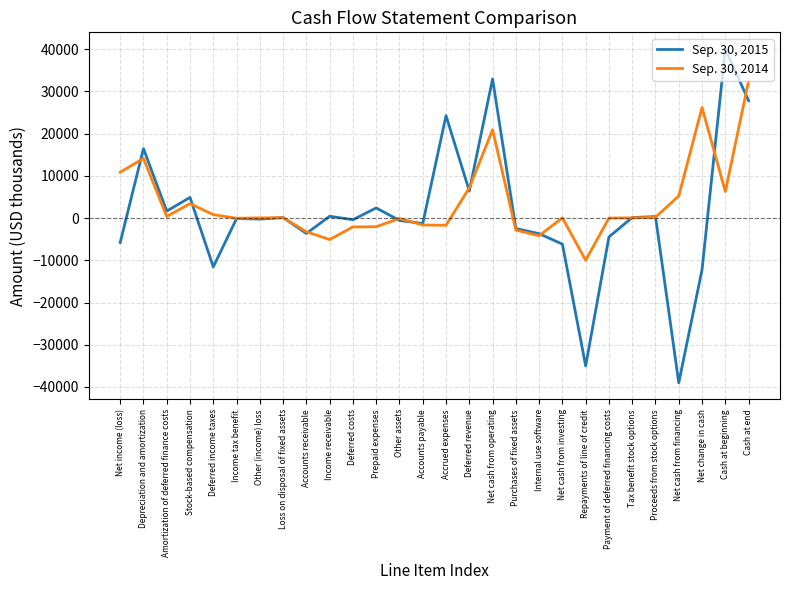

Is the value of Sep. 30, 2015 at Payment of deferred financing costs greater than the value of Sep. 30, 2014 at Income tax benefit?

No